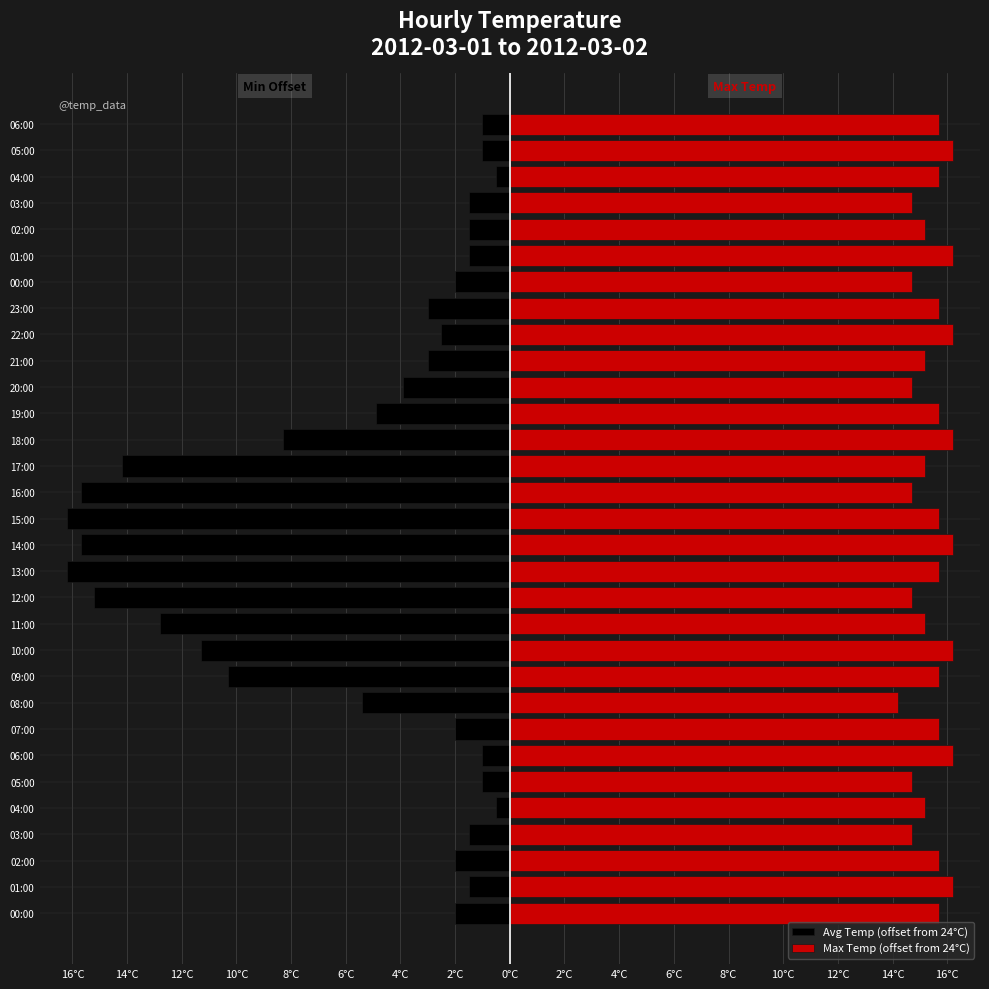

What is the spread (max minus min) of values at 05:00?

15.7